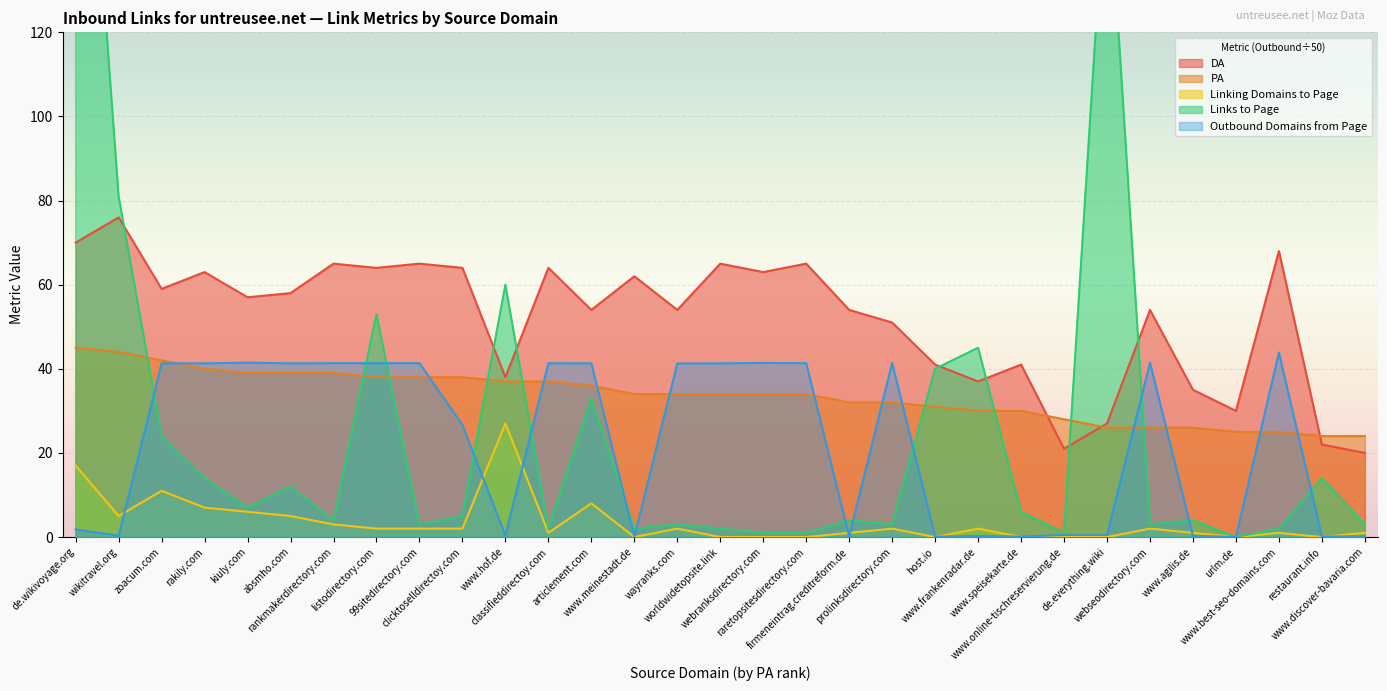

The Linking Domains to Page series shows 27.0 at www.hof.de. True or false?

True